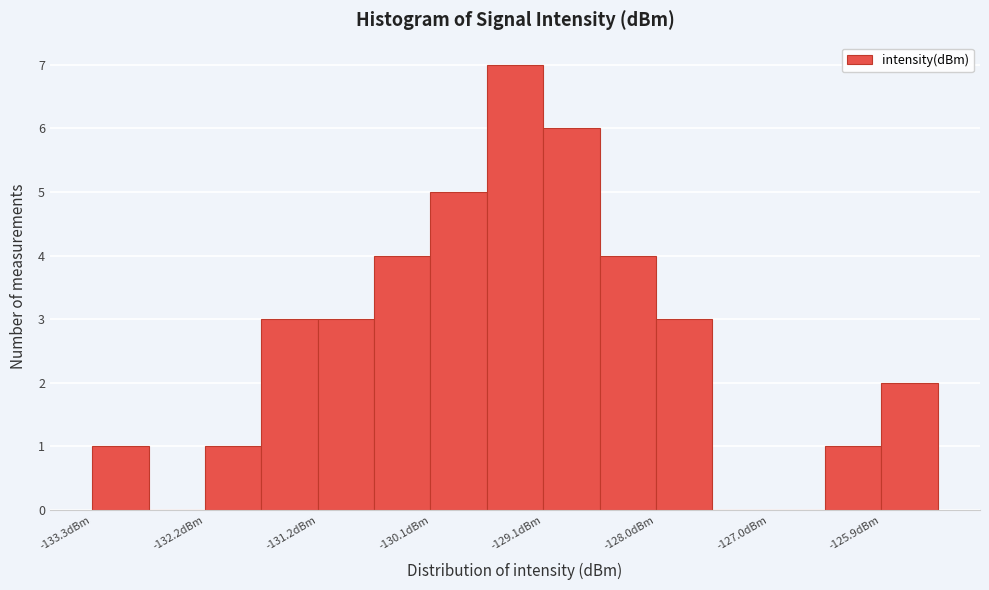

Around what value on the x-axis is the tallest bar? Give the approximate position of its centre, as read against the axis.

-129.4